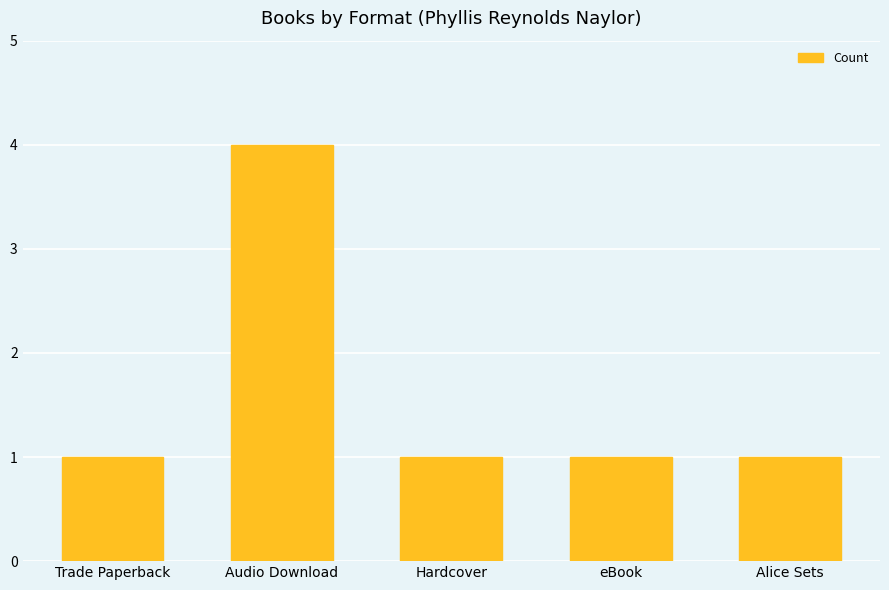

What position from the right is eBook?

2